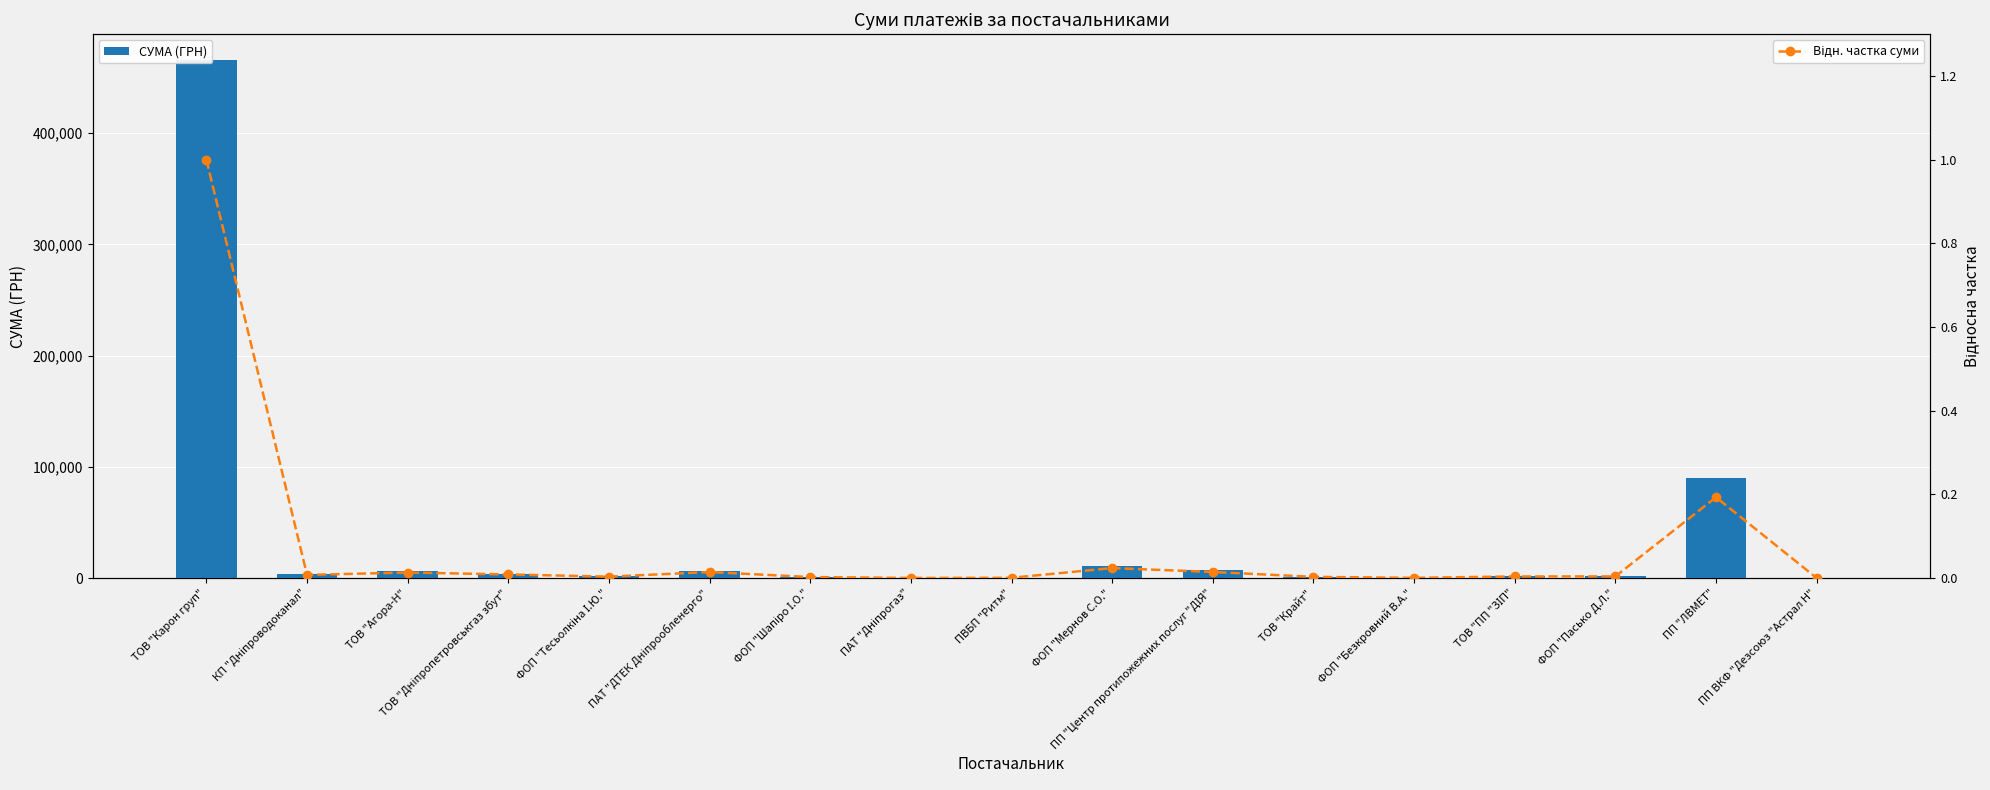

List the series in order of their peak value, highest first.

СУМА (ГРН), Відн. частка суми